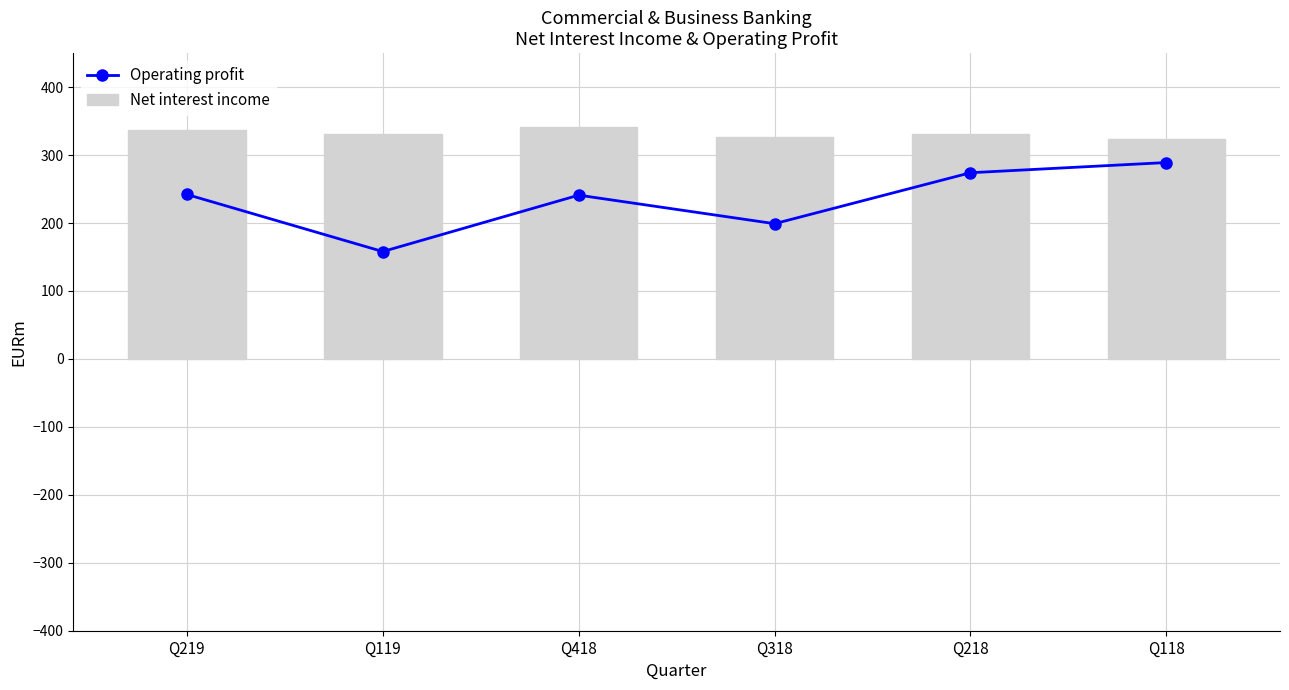

Reading left to right, transcribe all the data shown in this chart.

Operating profit: 242	158	241	199	274	289
Net interest income: 337	331	341	326	331	324